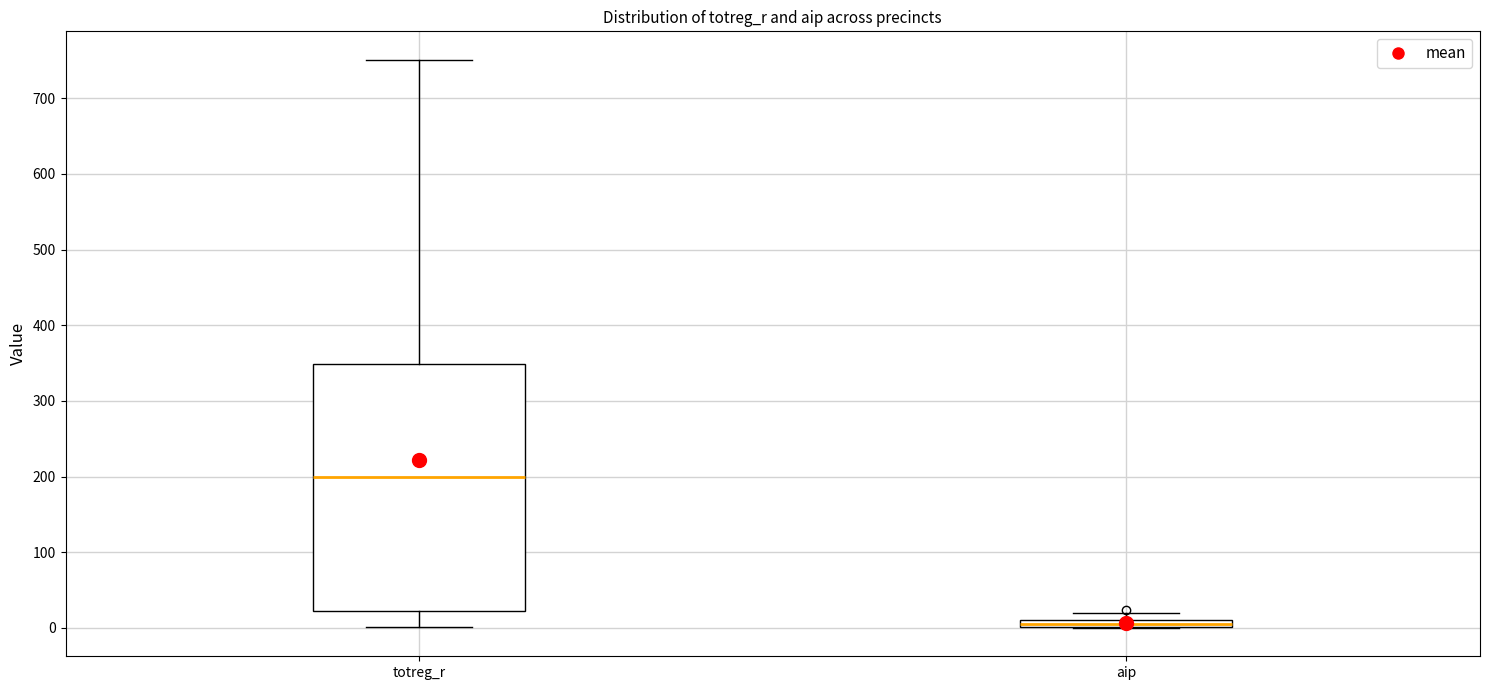

Which box's median line is the lowest?

aip